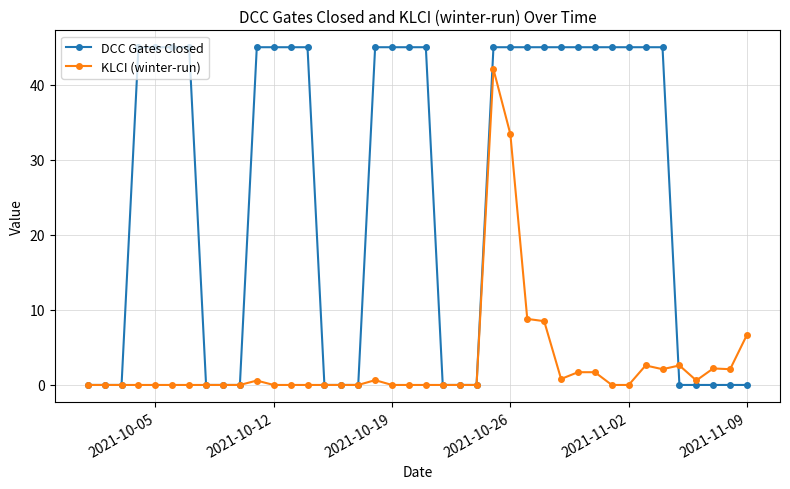

Which series has the widest spread of values?

DCC Gates Closed